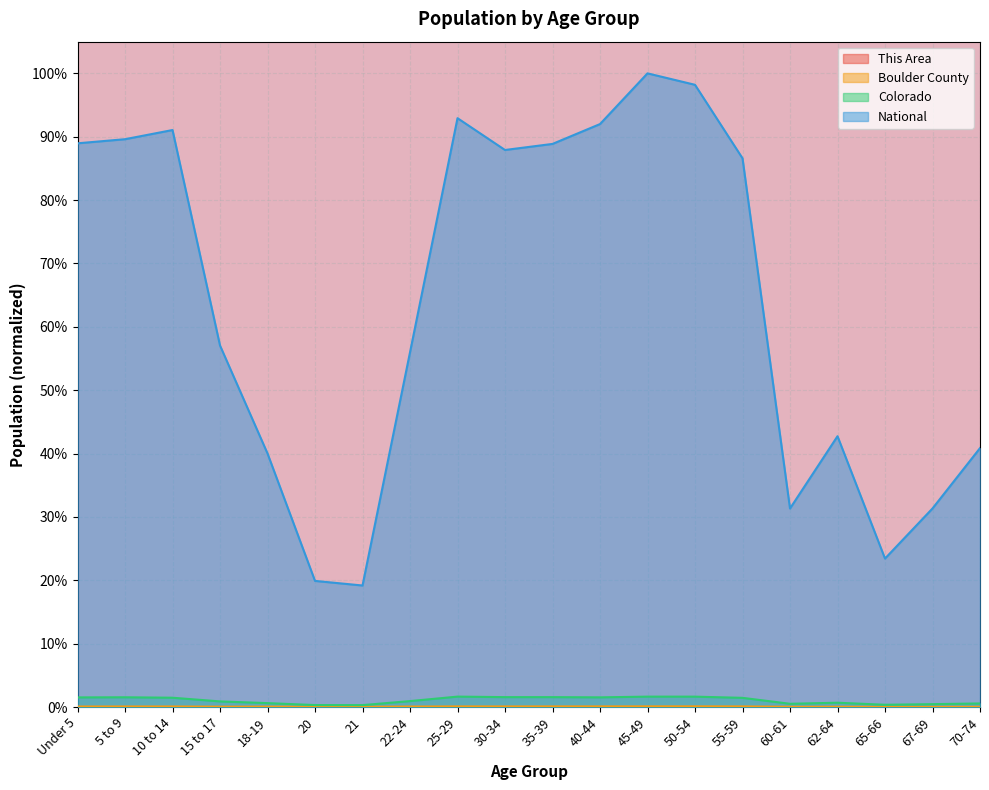

True or false: National and This Area intersect in this chart.

False